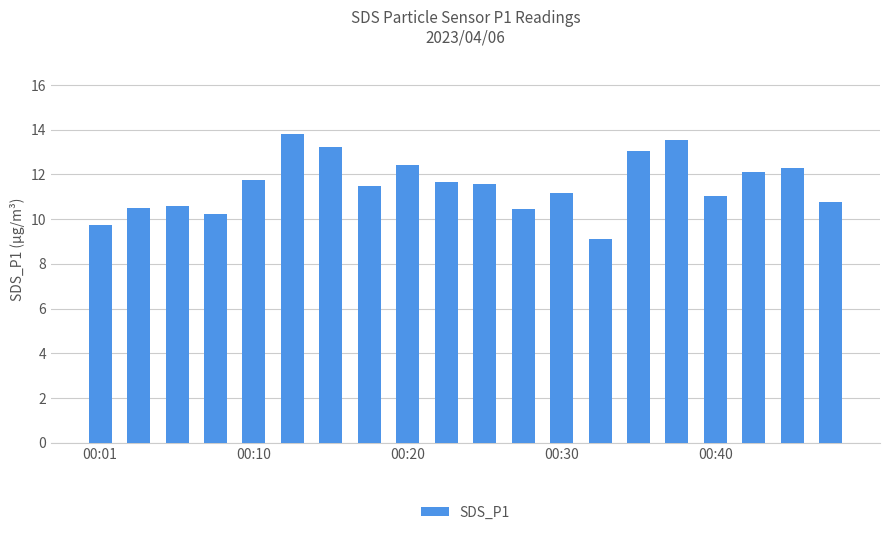

What is the greatest value displayed?

13.8